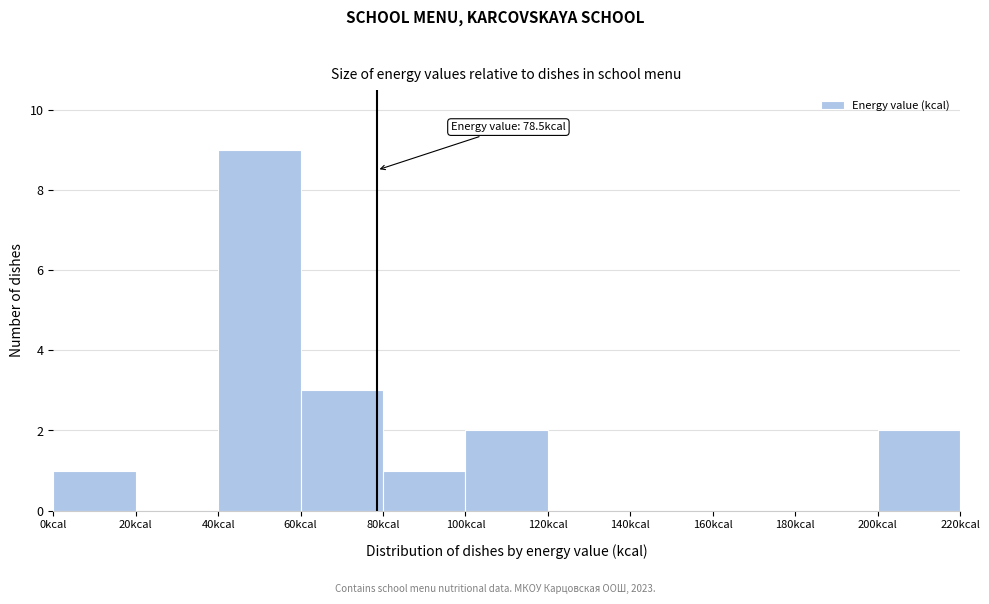

Over which range of the x-axis is the bar tallest?

40 to 60